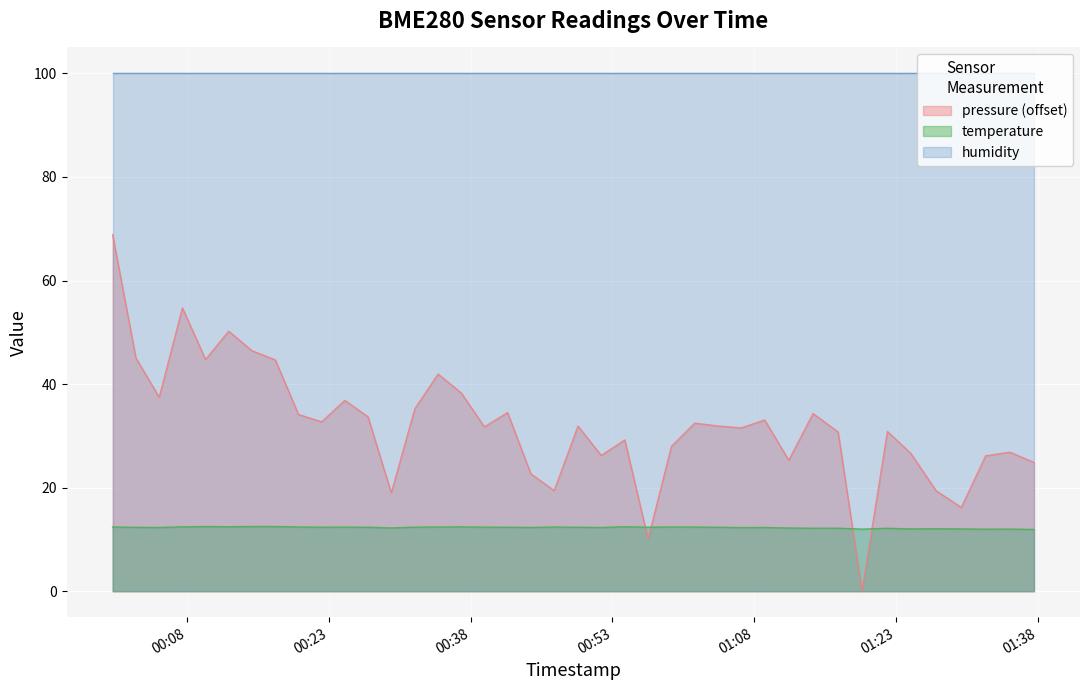

At how many categories does at least one series exceed 56?

40